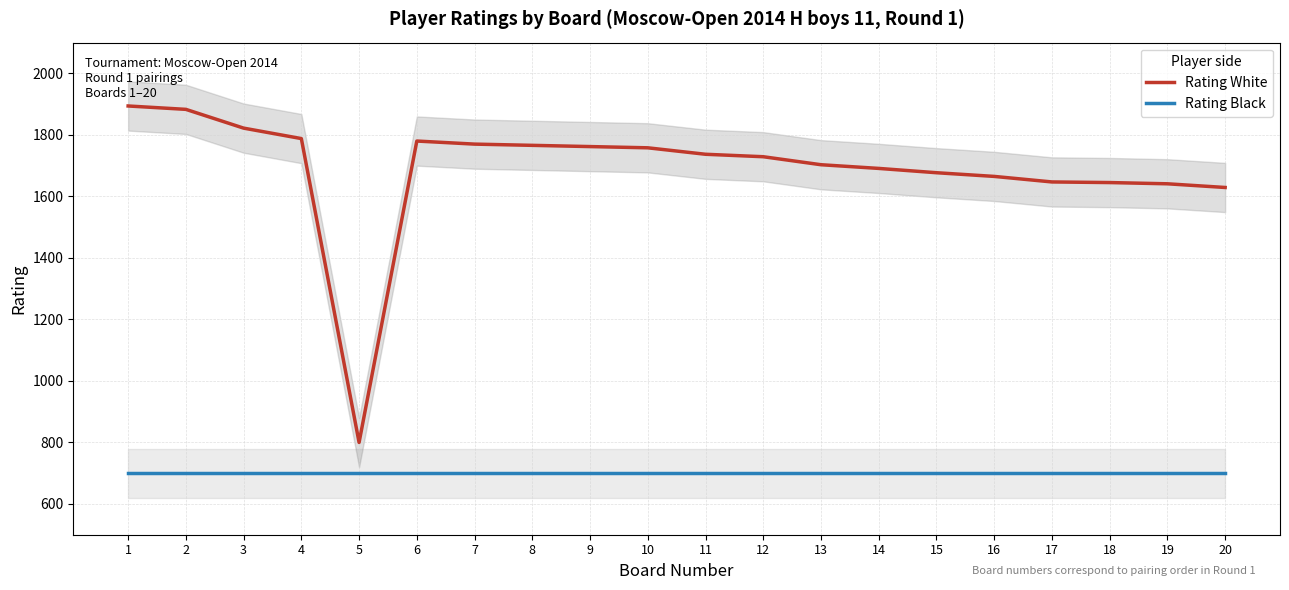

The Rating White series shows 1758 at 10. True or false?

True